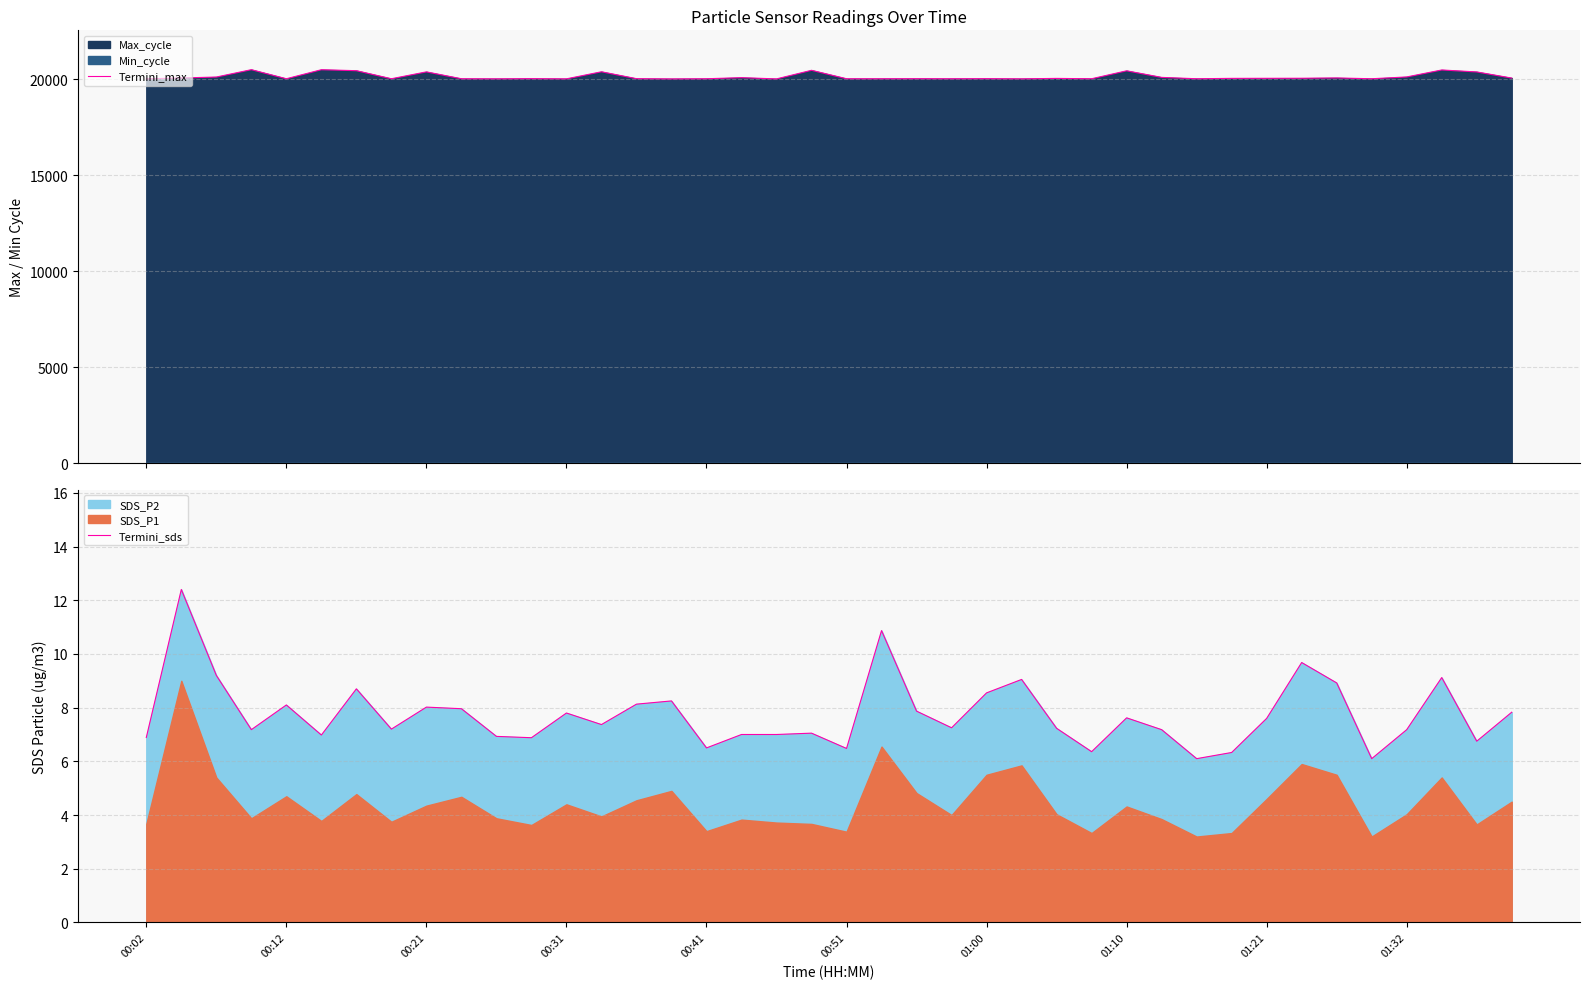

Reading right to left, what are all the values shown in this chart?

Termini_max: 20059.0	20379.0	20481.0	20118.0	20024.0	20066.0	20050.0	20047.0	20044.0	20024.0	20095.0	20438.0	20024.0	20042.0	20020.0	20028.0	20024.0	20027.0	20024.0	20024.0	20464.0	20016.0	20081.0	20024.0	20016.0	20028.0	20387.0	20019.0	20029.0	20020.0	20024.0	20382.0	20024.0	20444.0	20494.0	20024.0	20496.0	20113.0	20064.0	20019.0
Termini_sds: 7.8	6.8	9.1	7.2	6.1	8.9	9.7	7.6	6.3	6.1	7.2	7.6	6.4	7.2	9.1	8.6	7.2	7.9	10.9	6.5	7.0	7.0	7.0	6.5	8.2	8.1	7.4	7.8	6.9	6.9	8.0	8.0	7.2	8.7	7.0	8.1	7.2	9.2	12.4	6.9